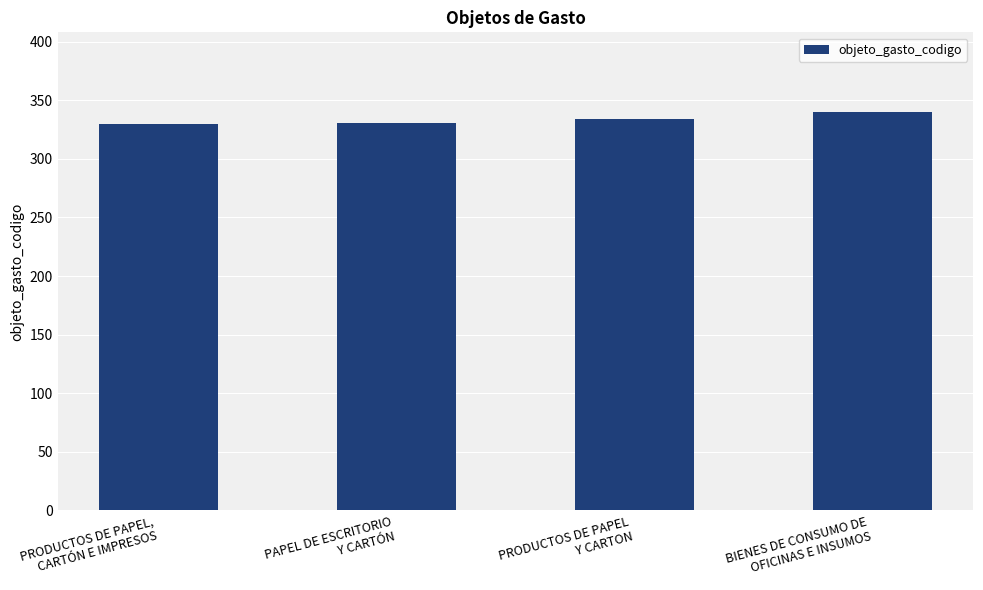

What is the maximum value shown in the chart?

340